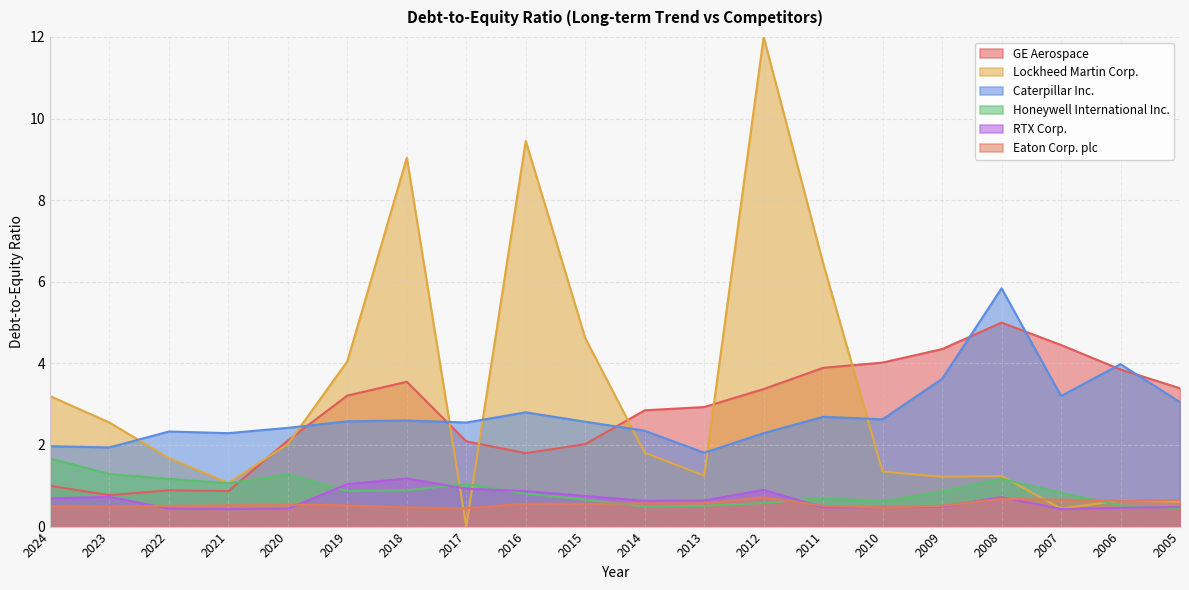

True or false: RTX Corp. has a value of 1.8 at 2018.

False